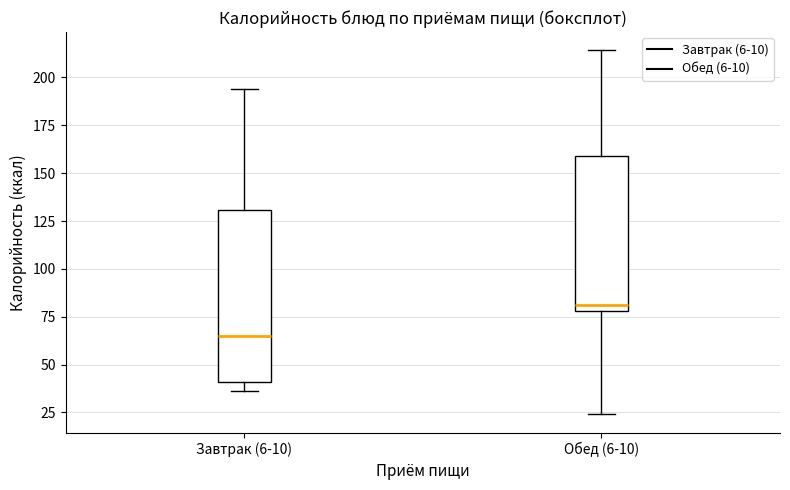

Where does the lower whisker of the box for Обед (6-10) end on the y-axis? The values are not printed on the chart, so give them approximately, as read against the axis.

25